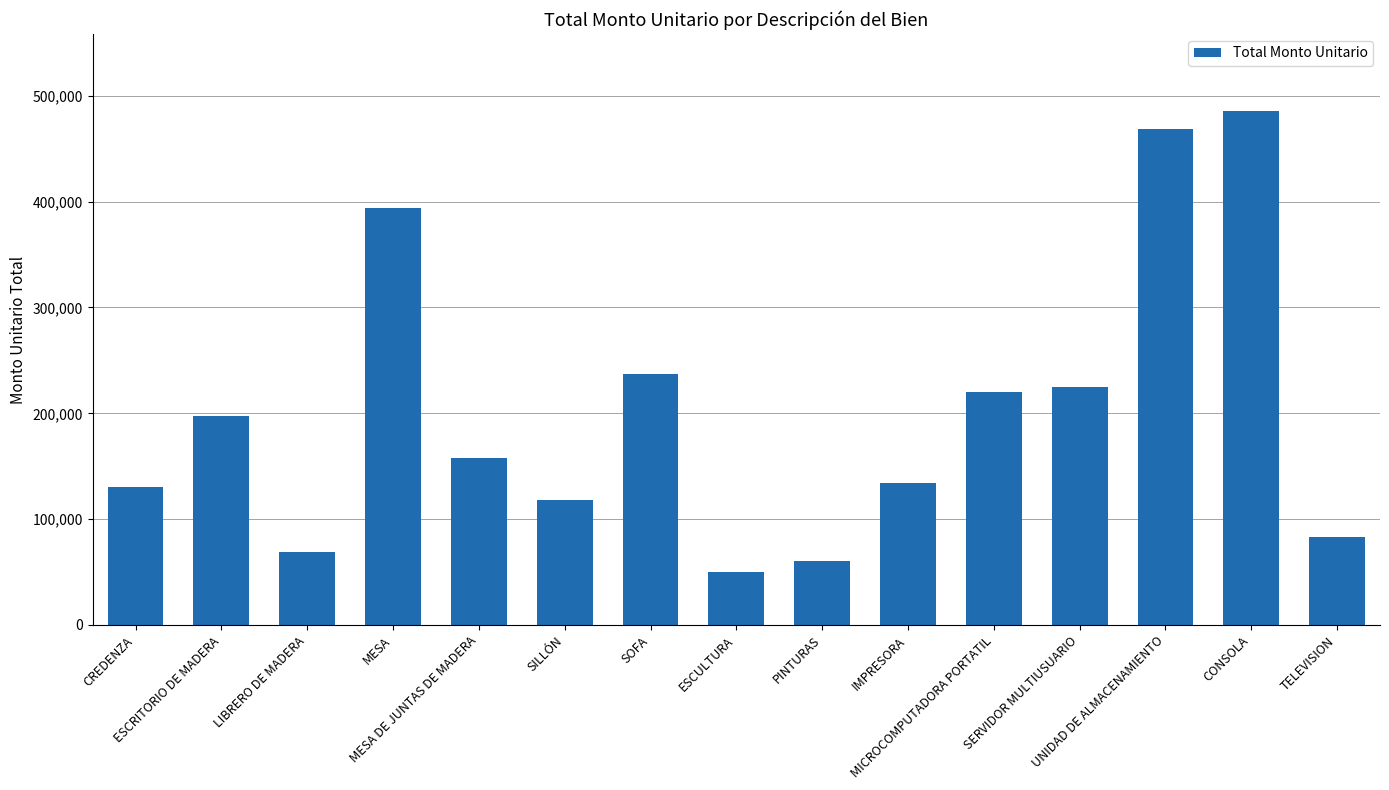

What is the label of the 6th bar from the right?

IMPRESORA